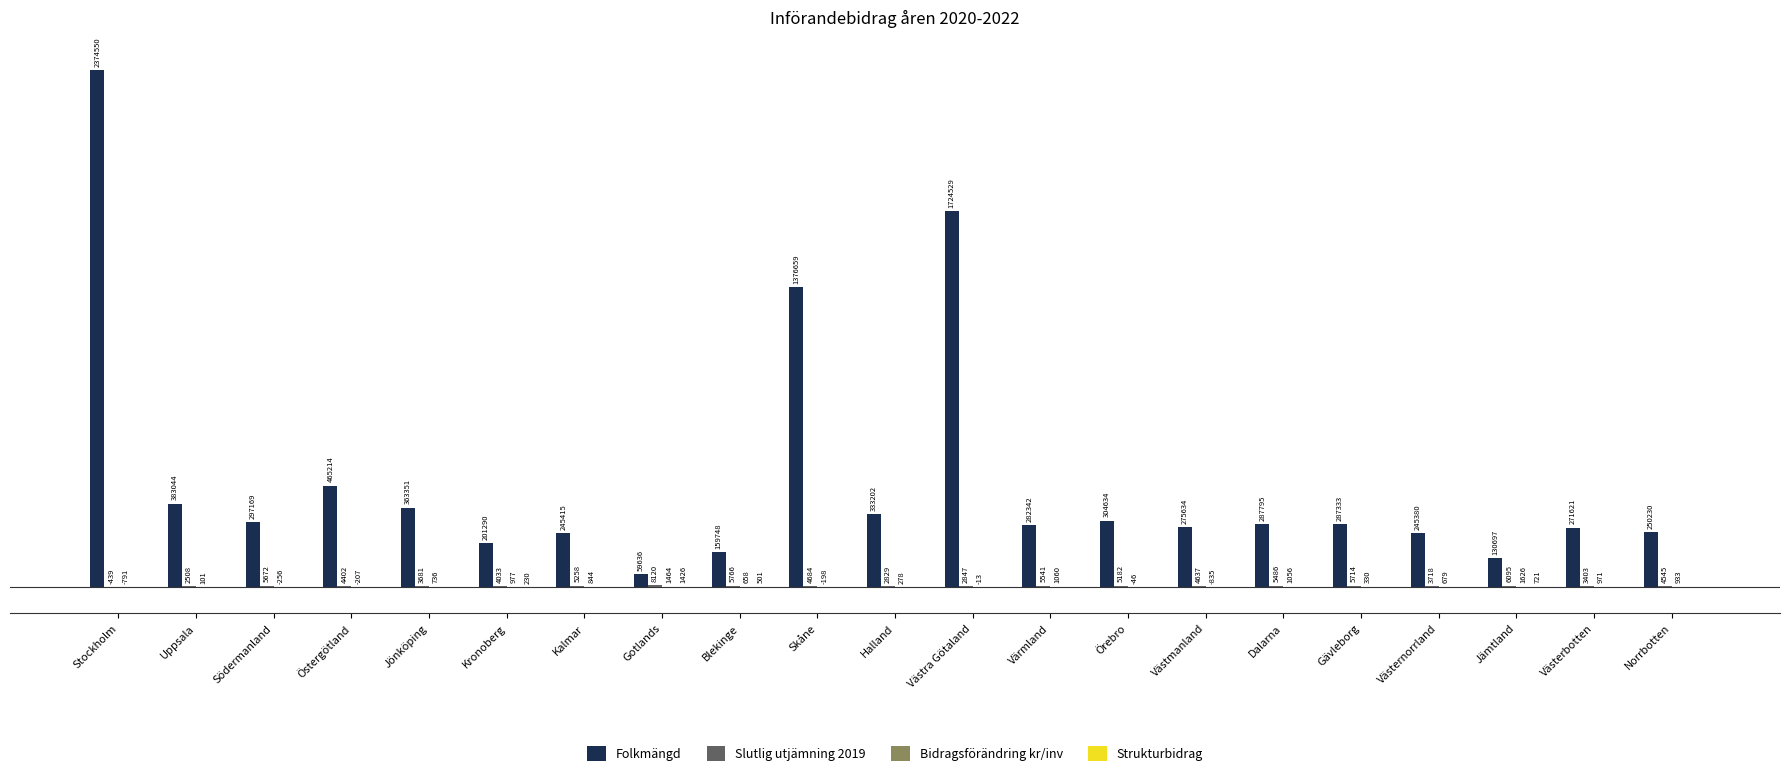

At which category is the sum across all series the highest?

Stockholm